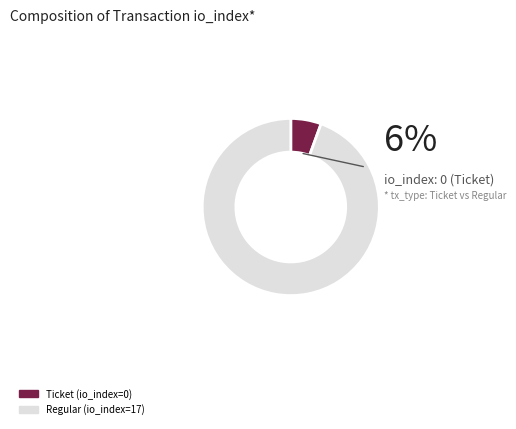

Count the number of slices in the pie.

2